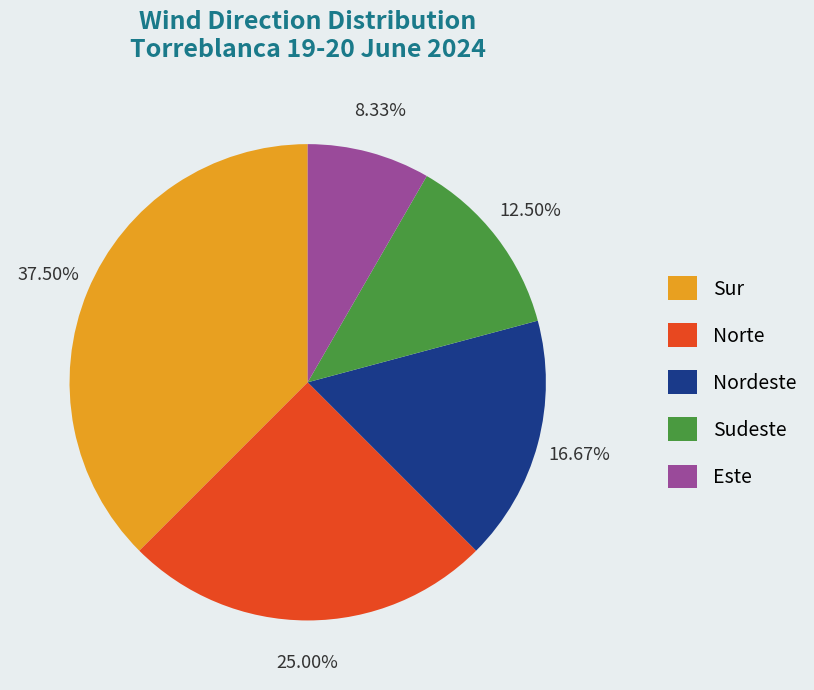

Approximately how many times larger is the value at Norte compared to Sur?

0.7